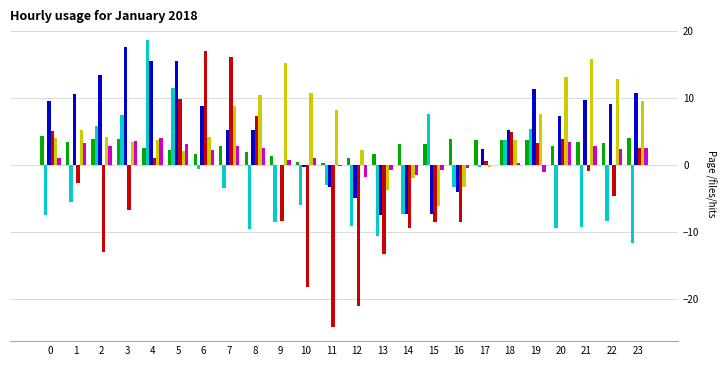

What is the total value across all series at 20?

21.4